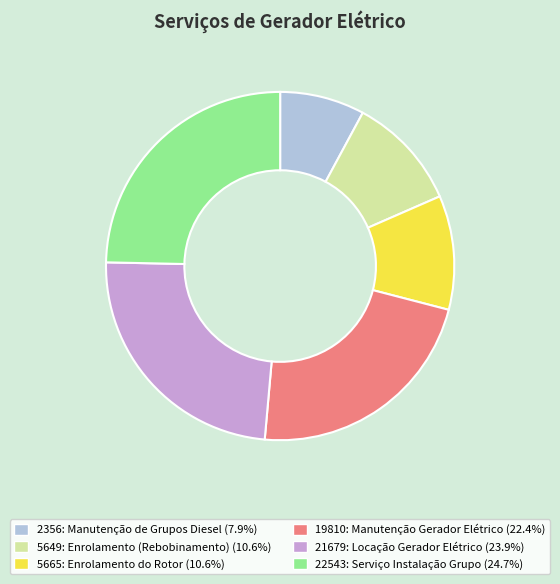

Which slice is the smallest?

2356: Manutenção de Grupos Diesel